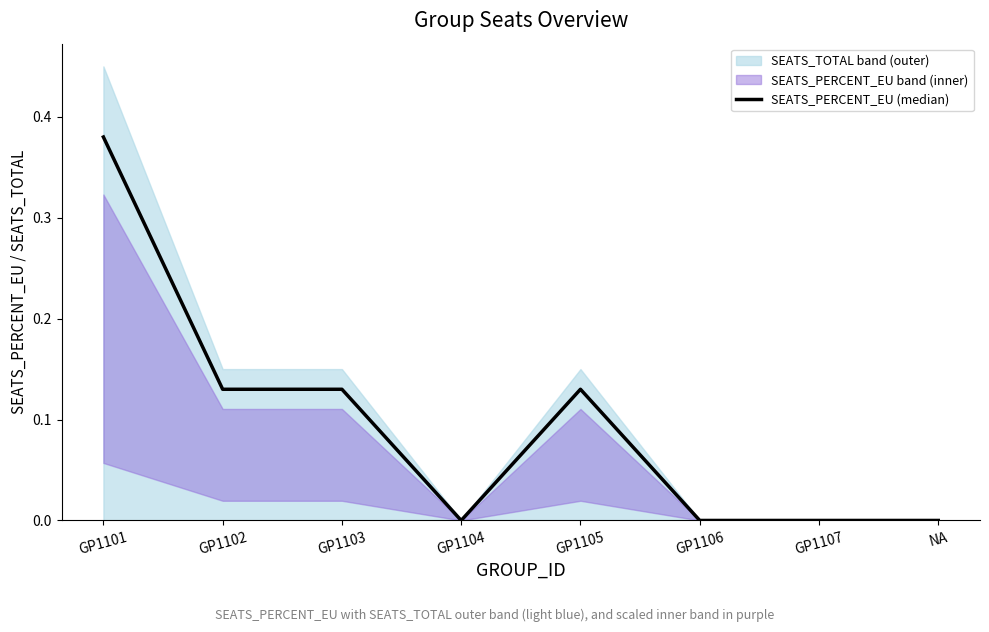

Is it true that the value at GP1103 is 0.2?

False